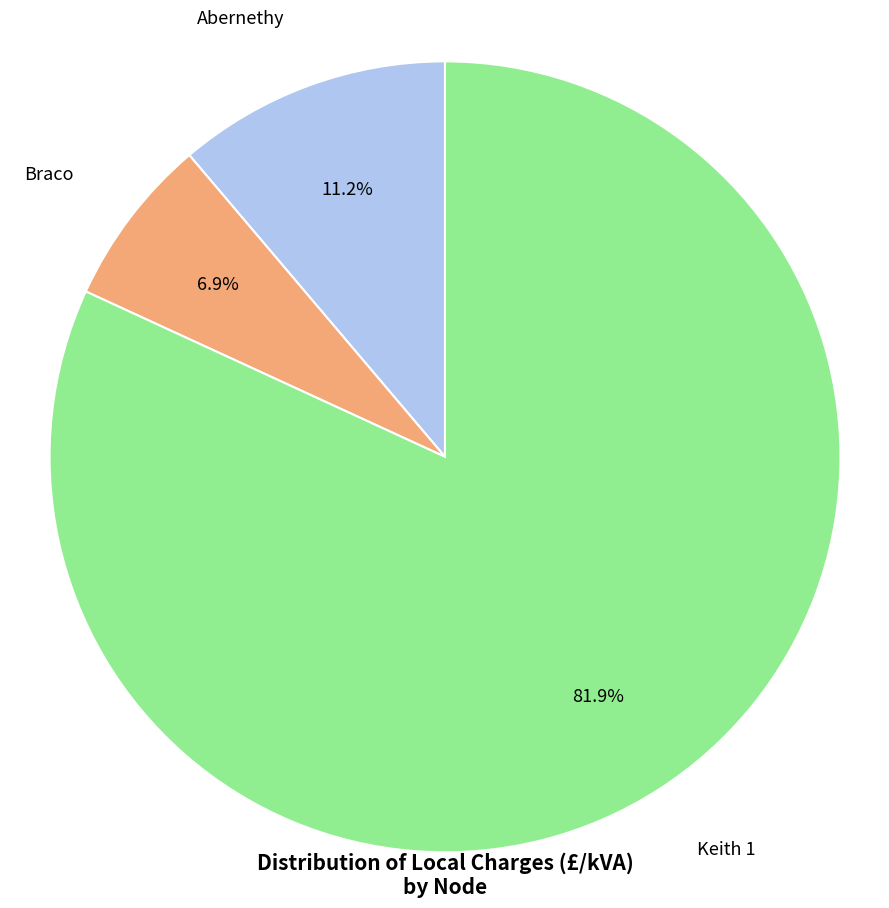

To the nearest percent, what is the difference between the largest and smallest slice percentages?

75%